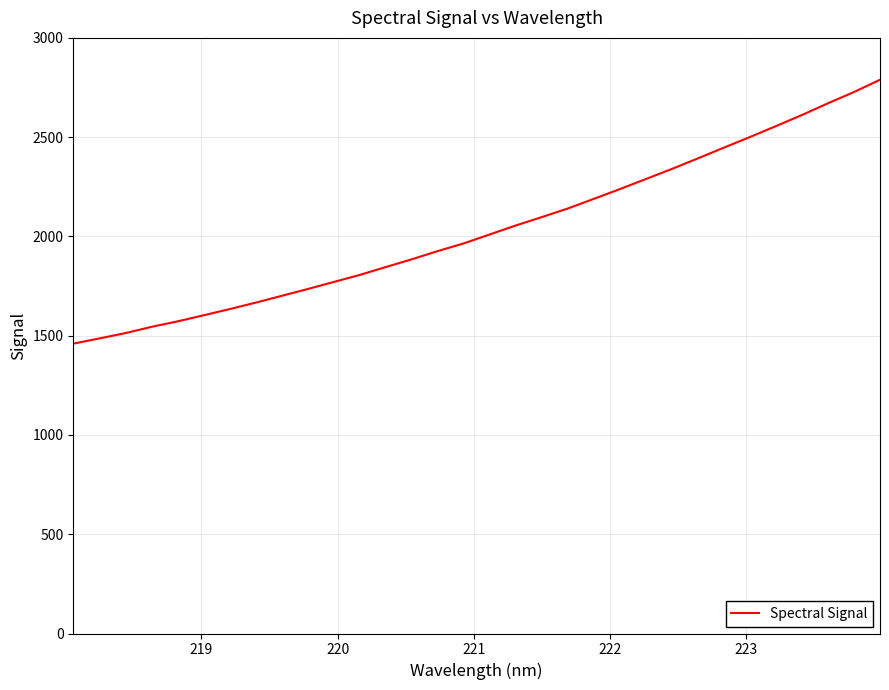

Reading left to right, transcribe all the data shown in this chart.

1459.9	1486.2	1512.9	1544.5	1572.0	1602.7	1633.9	1666.4	1700.7	1735.0	1770.7	1806.0	1845.8	1884.9	1926.4	1965.1	2010.3	2055.4	2097.6	2141.0	2189.6	2238.6	2289.2	2340.2	2393.3	2447.5	2500.9	2555.7	2611.7	2670.7	2727.3	2789.0